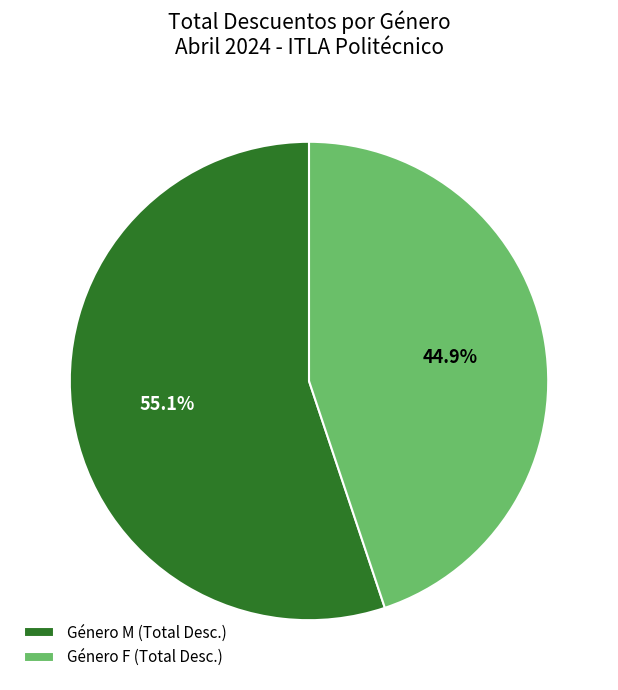

How much of the chart is everything except Género M (Total Desc.)?

44.9%